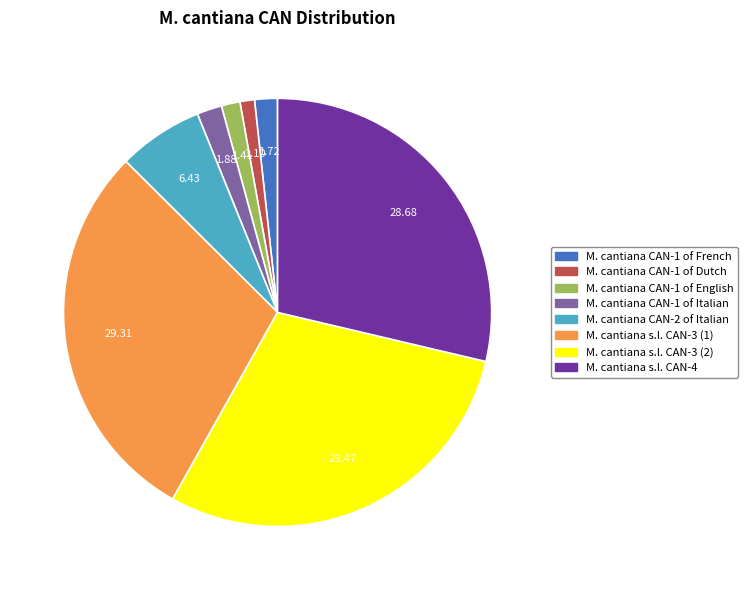

What is the ratio of the value at M. cantiana s.l. CAN-3 (2) to the value at M. cantiana CAN-1 of Italian?

15.7